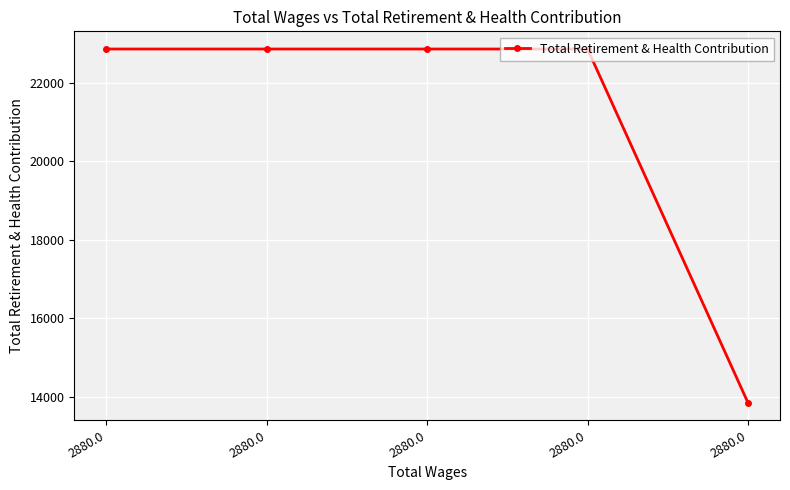

What is the difference between the values at 2880.0 and 2880.0?

9009